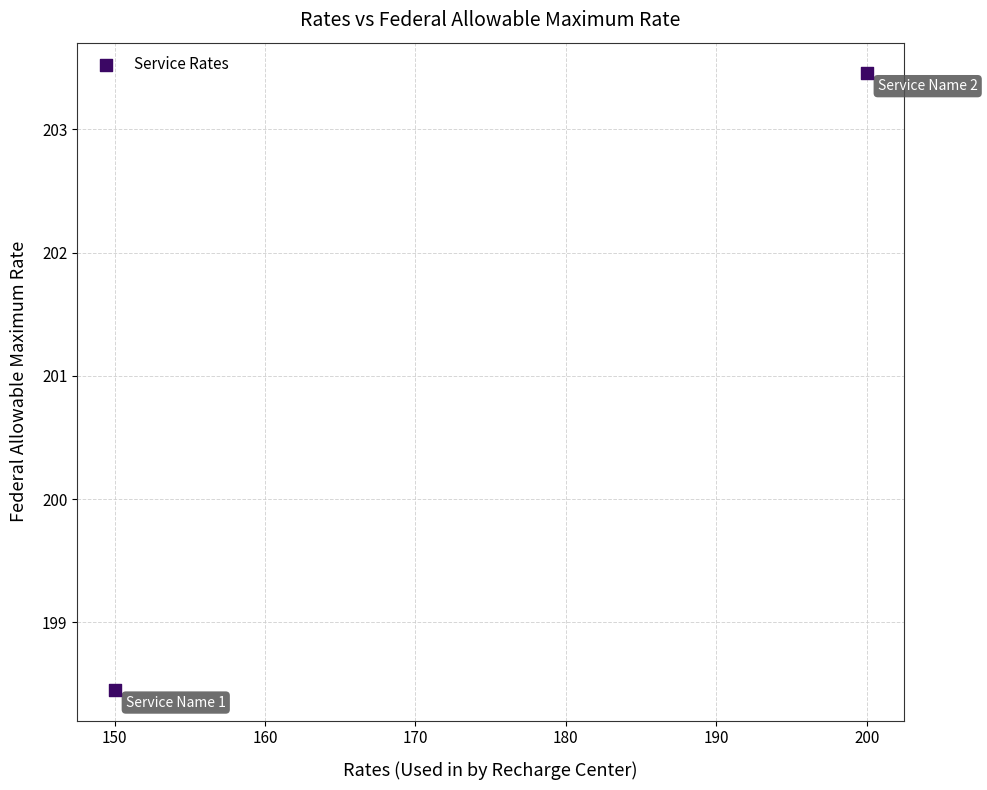

What is the range of Y values (max minus min)?

5.0